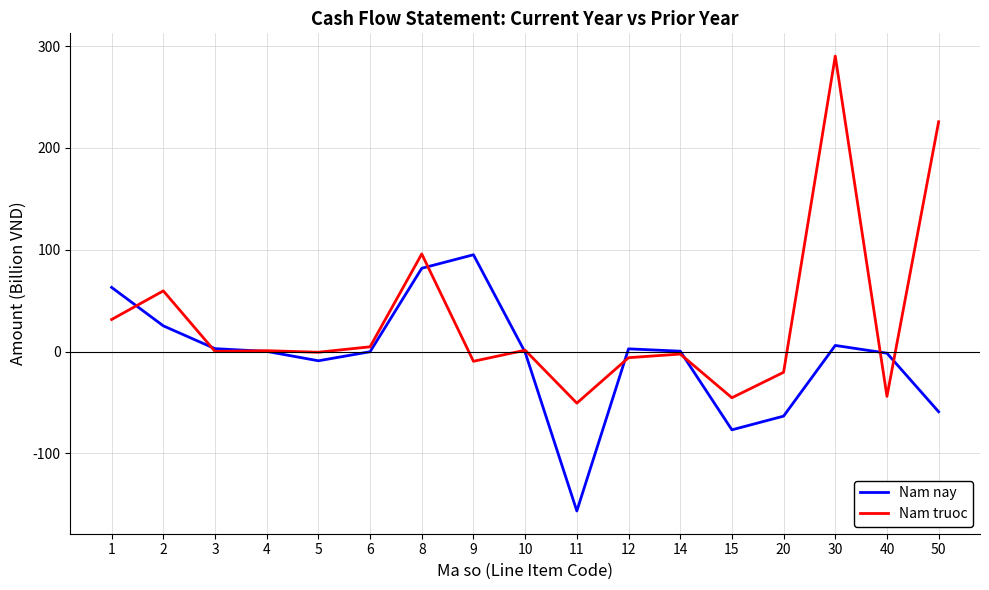

Which series has the widest spread of values?

Nam truoc